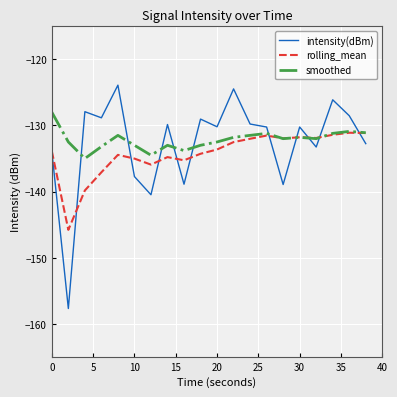

Which series has the widest spread of values?

intensity(dBm)